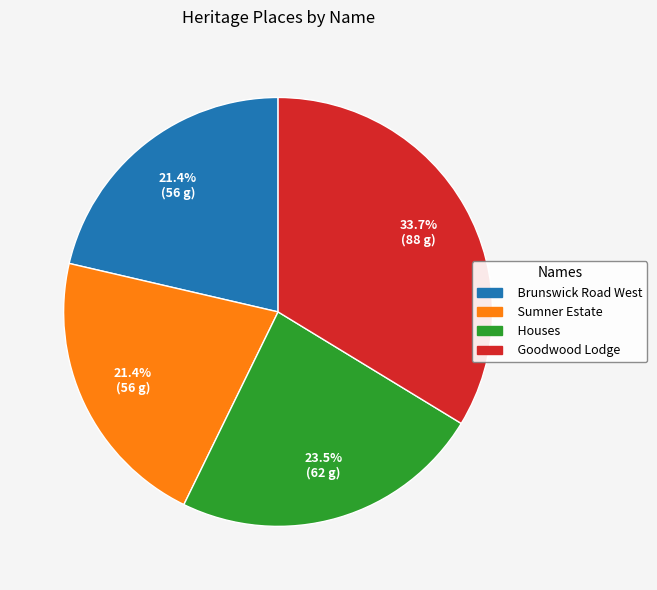

What is the largest slice in the pie chart?

Goodwood Lodge